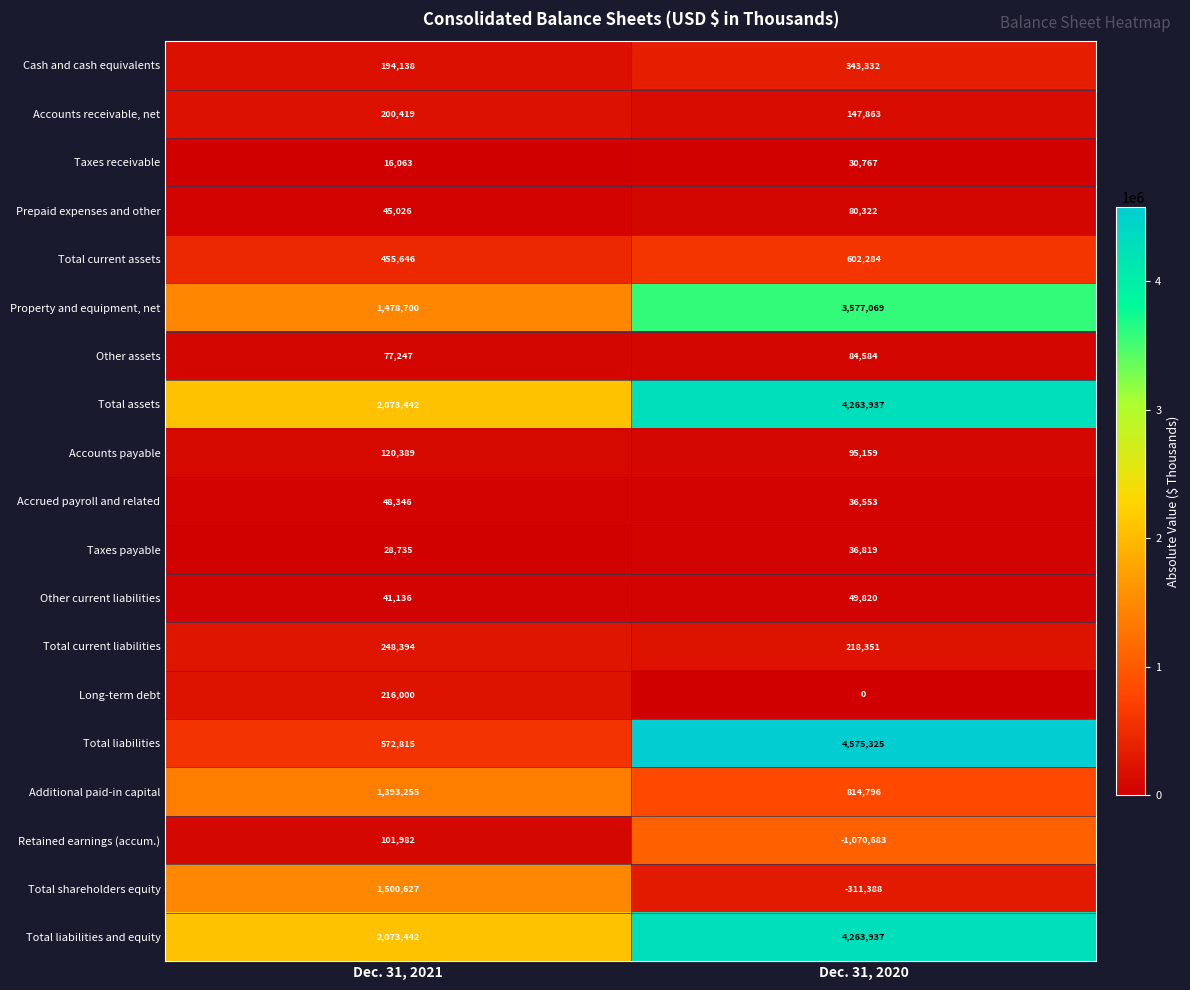

Is the value of Taxes payable at Dec. 31, 2021 greater than the value of Cash and cash equivalents at Dec. 31, 2021?

No